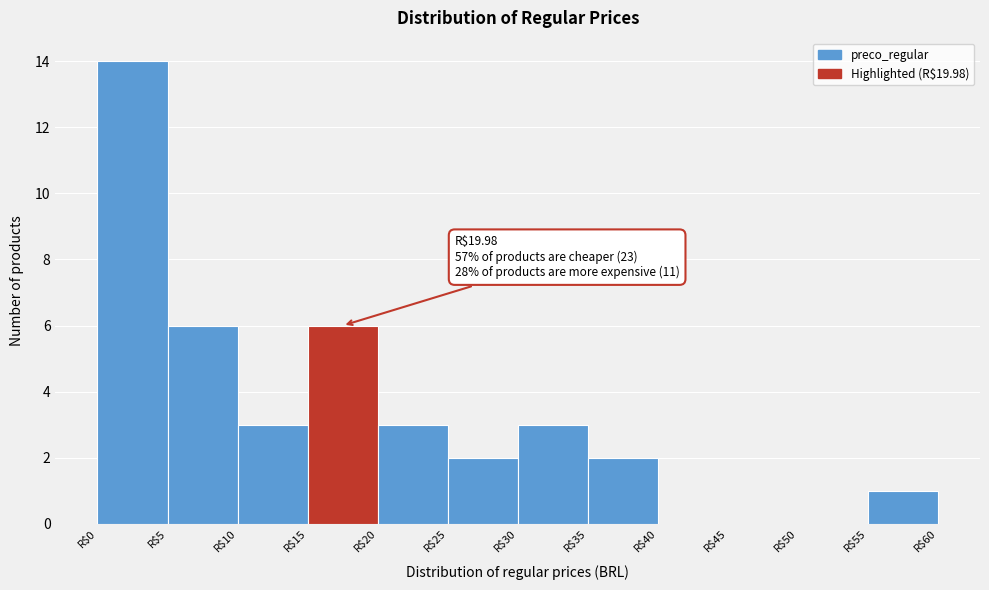

Which range on the x-axis has the tallest bar?

0 to 5